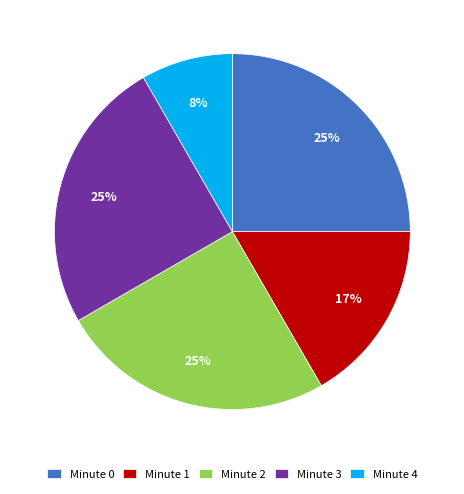

Between Minute 3 and Minute 4, which is larger?

Minute 3